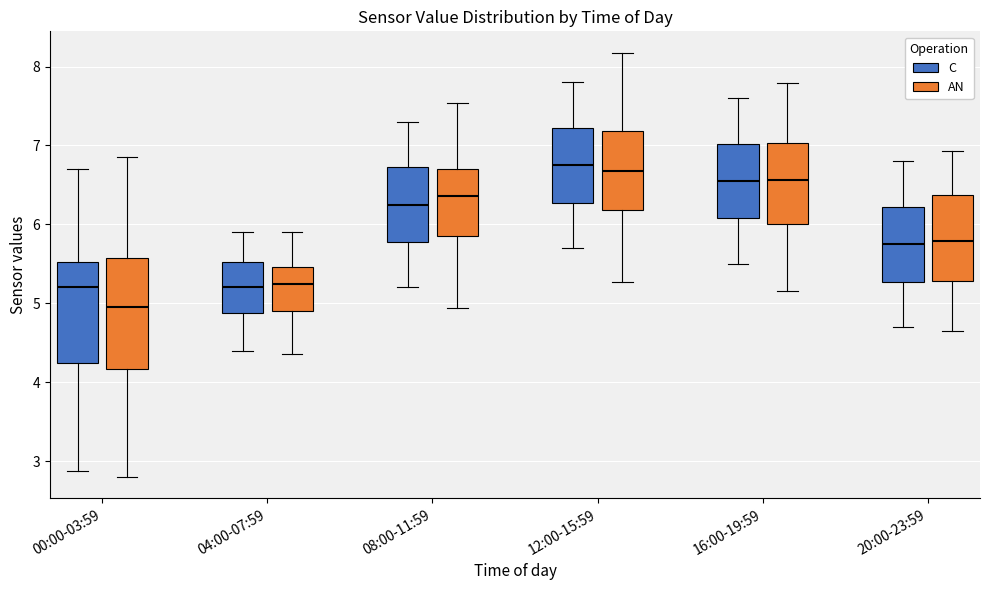

Comparing the boxes themselves (not the whiskers), which one is the tallest?

00:00-03:59 (AN)